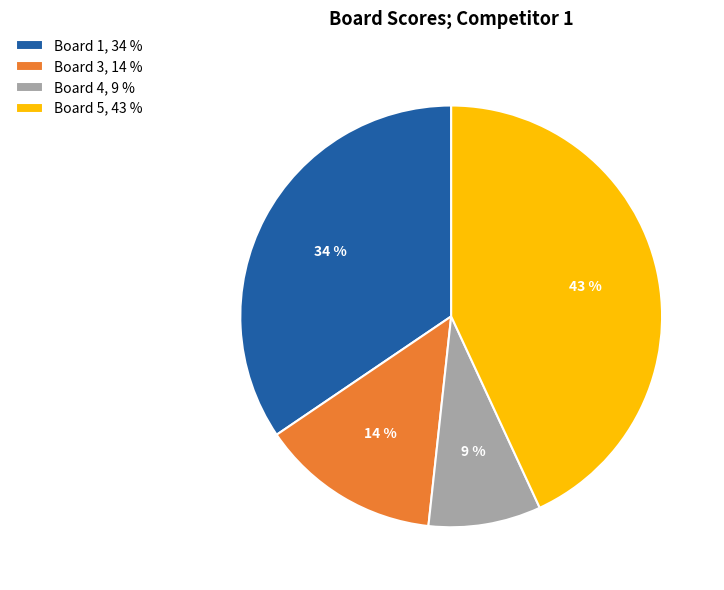

Is it true that Board 3, 14 % is 3% of the pie?

False